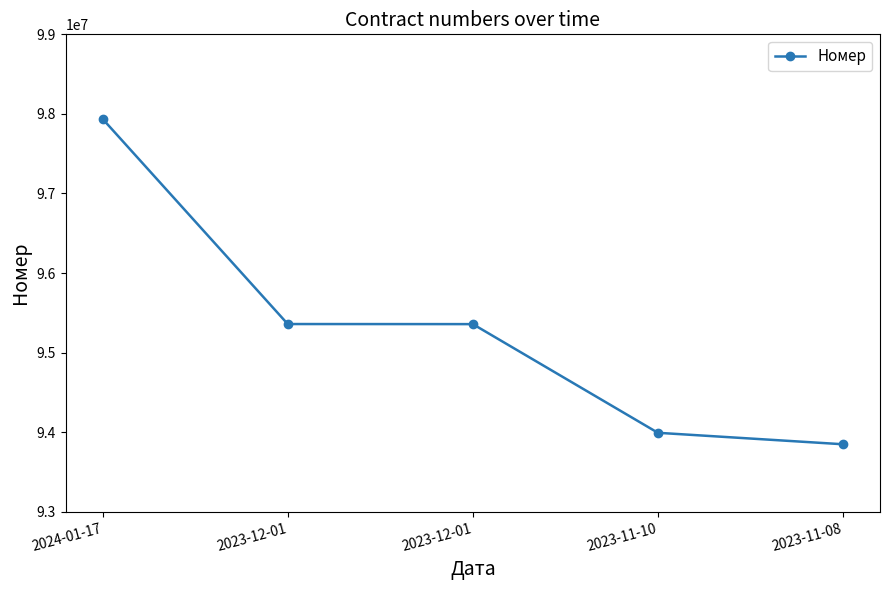

Which has a higher value, 2023-11-10 or 2023-12-01?

2023-12-01